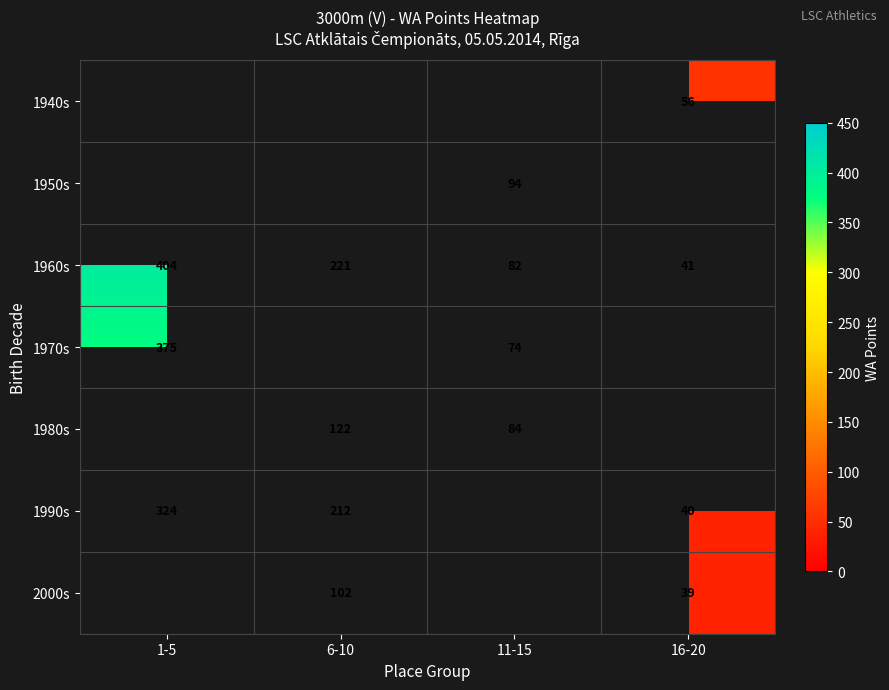

The value of 1970s at 11-15 is 24.7. True or false?

False